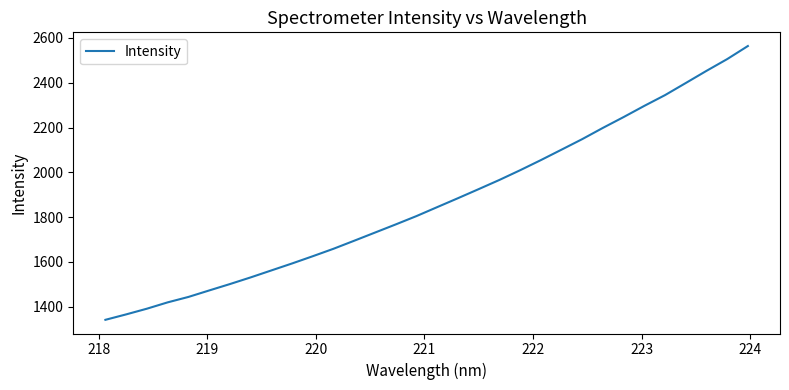

What is the difference between the maximum and second lowest values?

1198.4